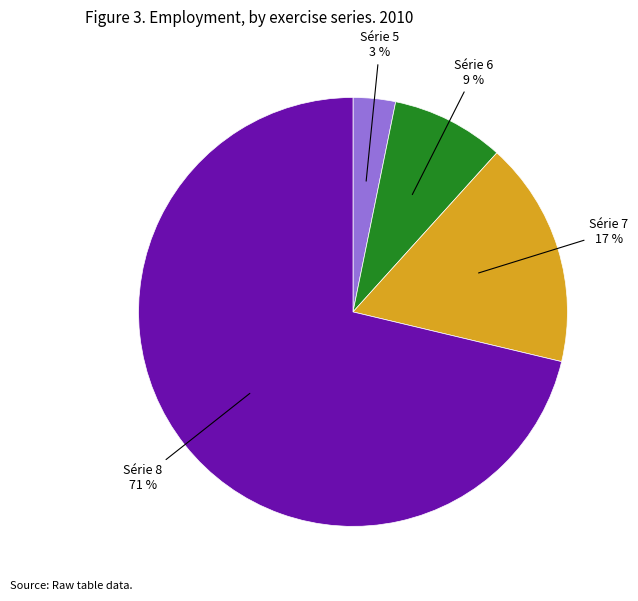

Rank the categories by value from highest to lowest.

Série 8 71 %, Série 7 17 %, Série 6 9 %, Série 5 3 %